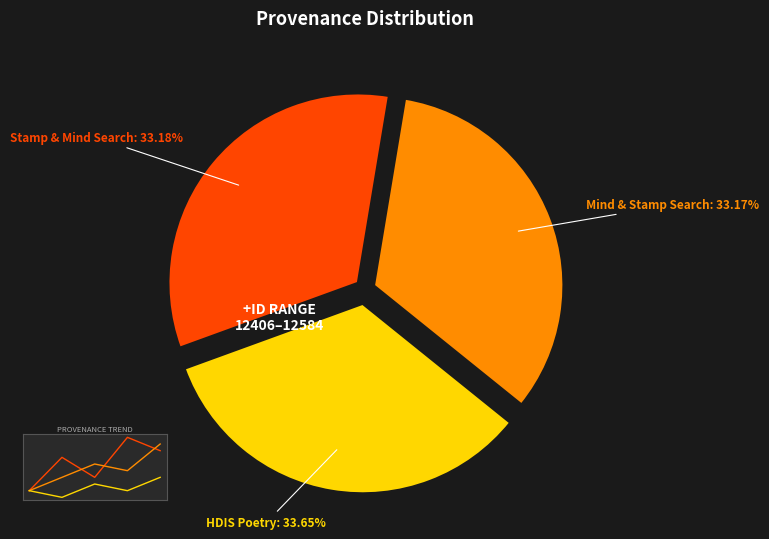

Is there a majority slice in this chart?

No